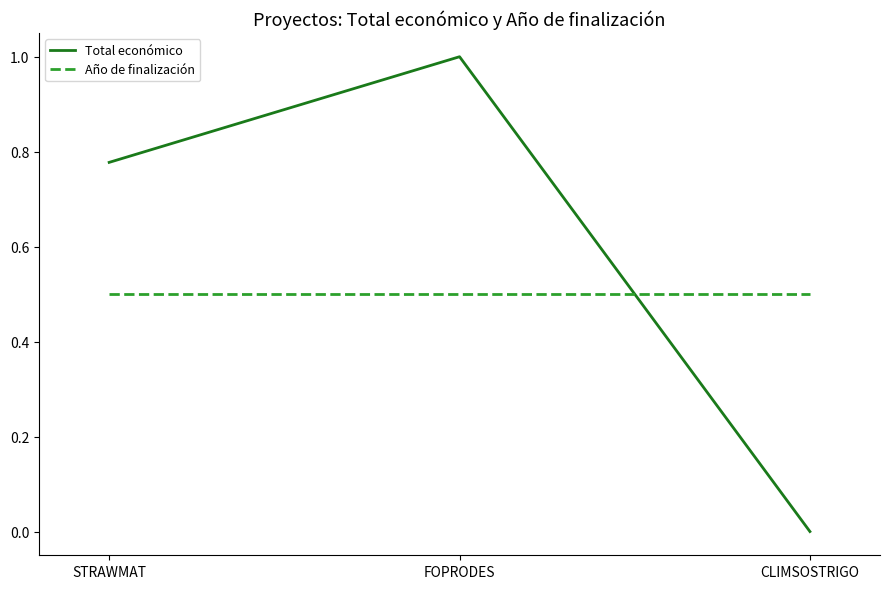

What is the maximum value for Año de finalización?

0.5